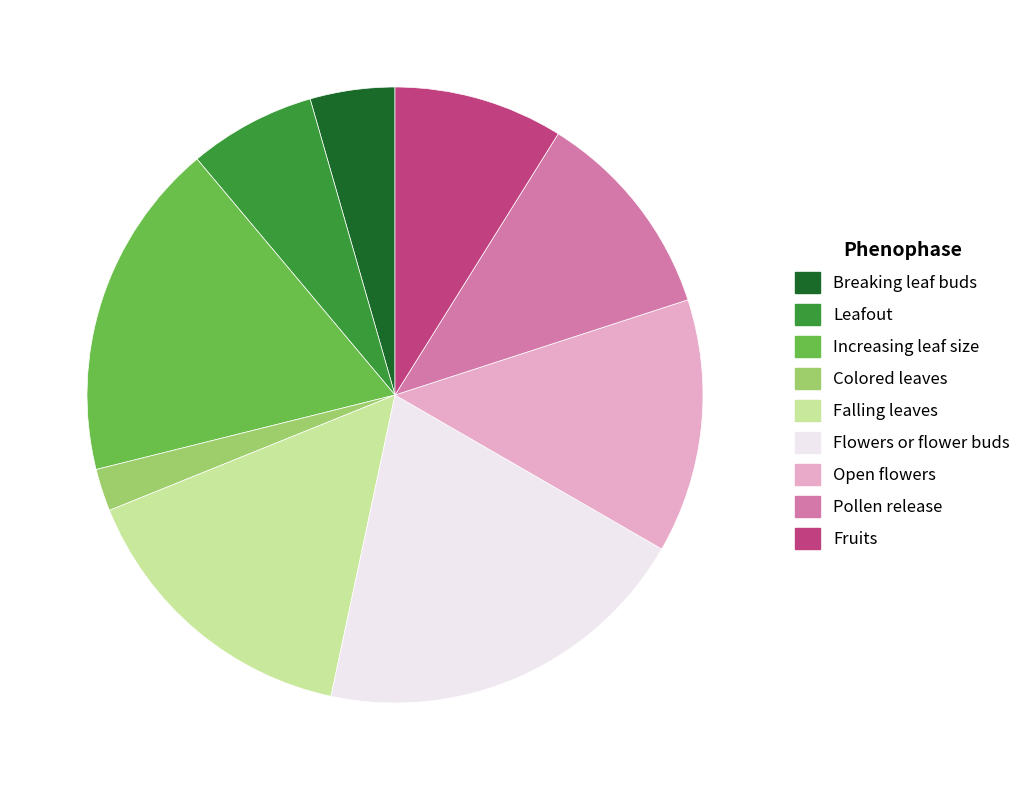

Does any single category account for the majority?

No